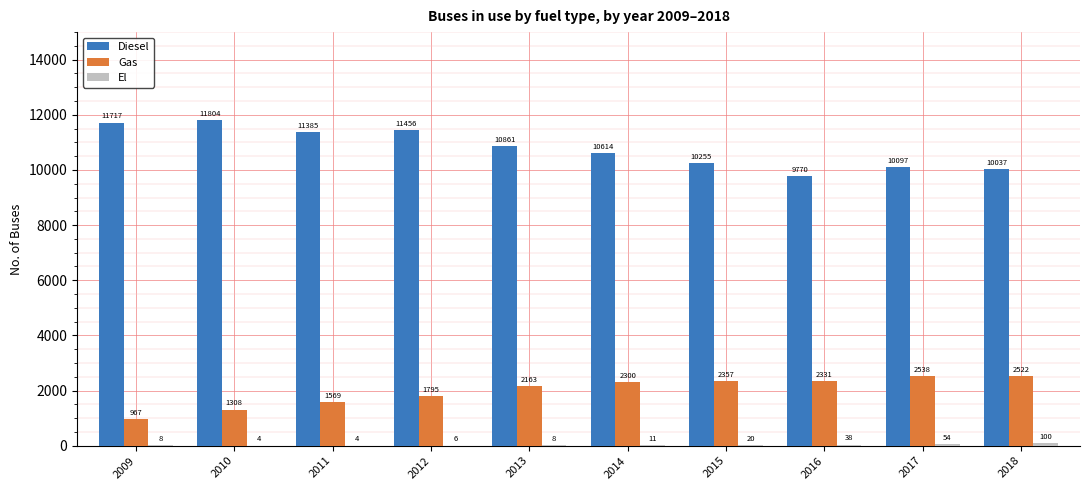

What is the sum of all Diesel values?

107996